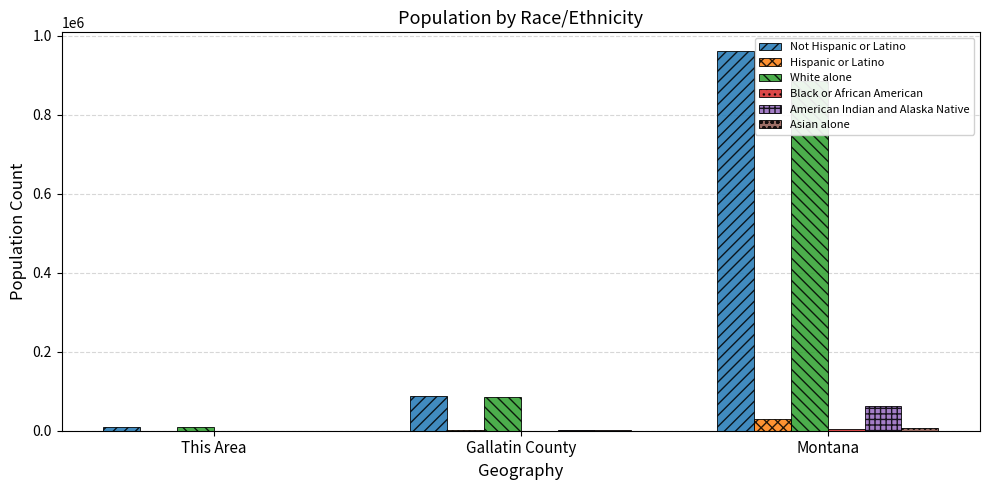

How many bars are there in total?

18